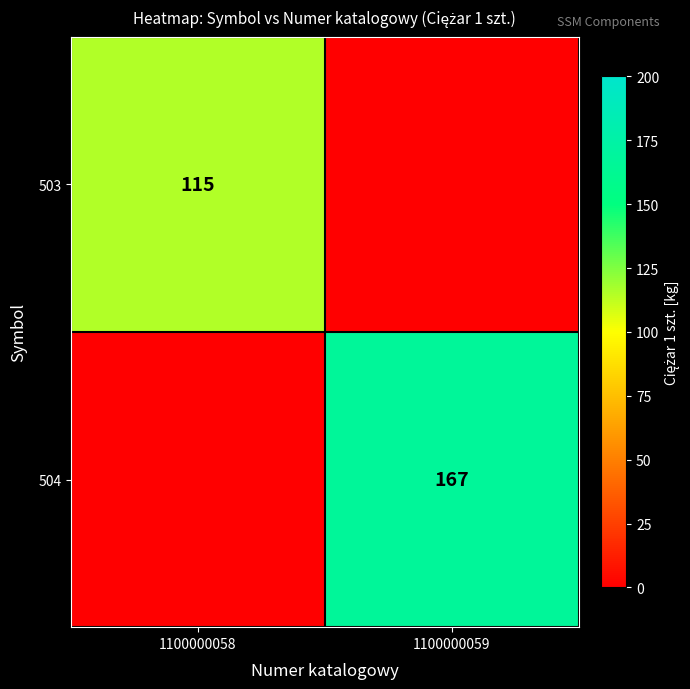

The 503 series shows 115 at 1100000058. True or false?

True